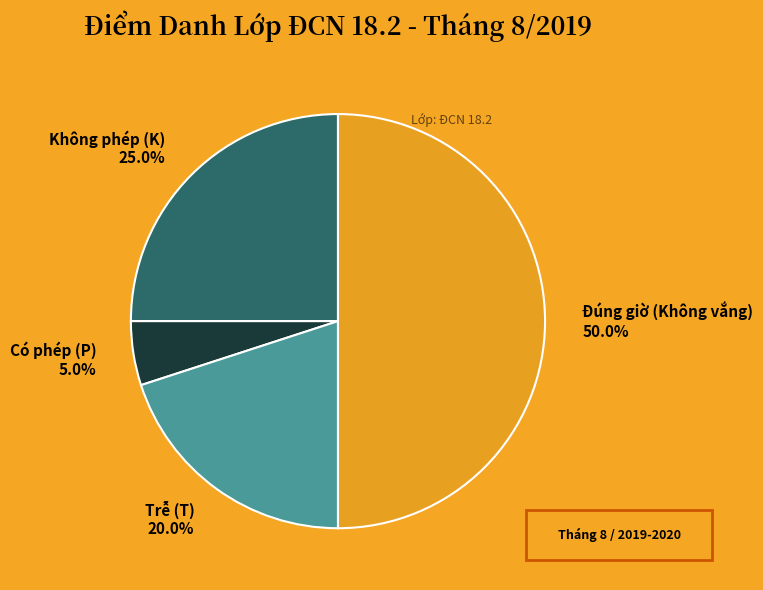

Is Có phép (P) 5.0% the majority of the pie?

No